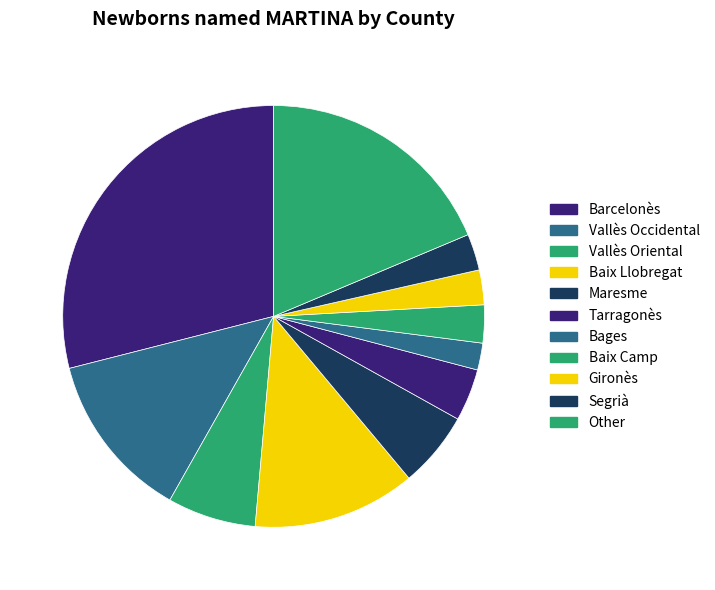

To the nearest percent, what portion does Bages represent?

2%